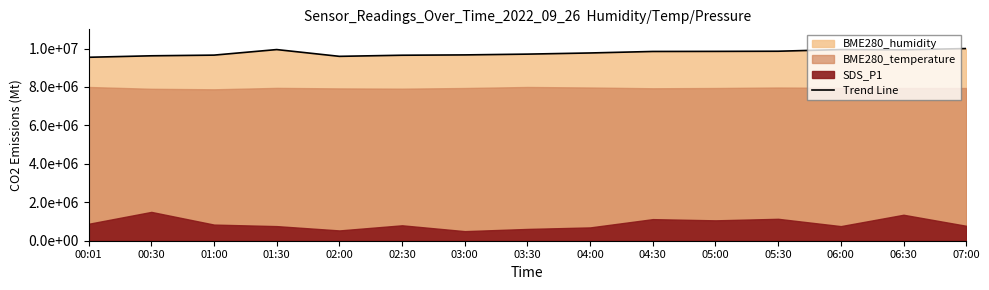

Count the number of values greater than 9770101.

8